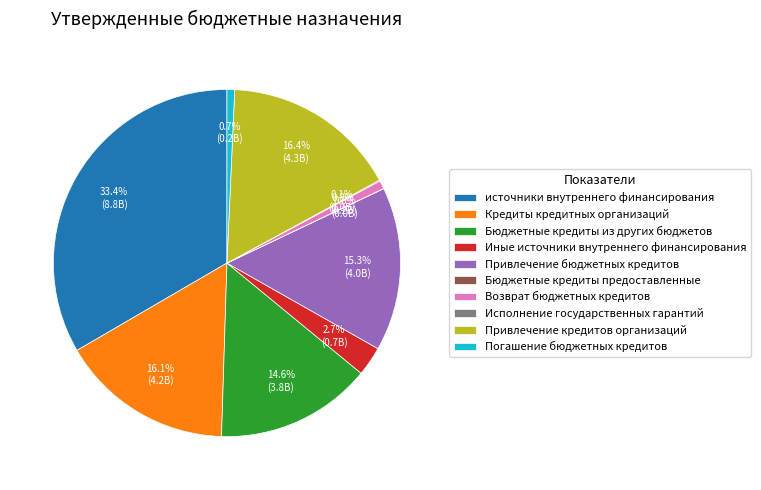

Is the sum of Привлечение бюджетных кредитов and Возврат бюджетных кредитов greater than half?

No